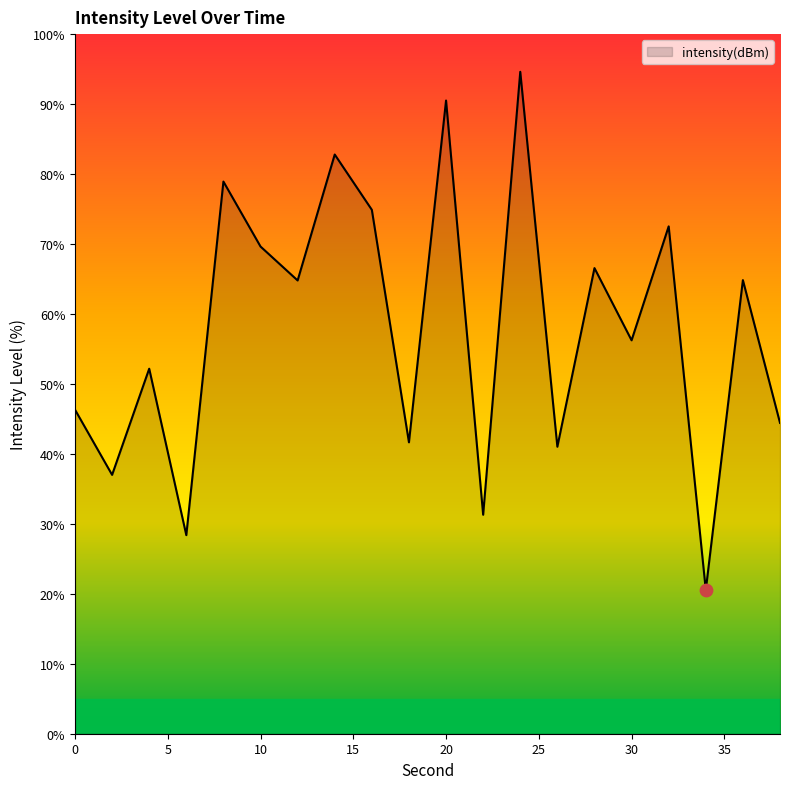

What is the difference between the maximum and minimum values?

74.1